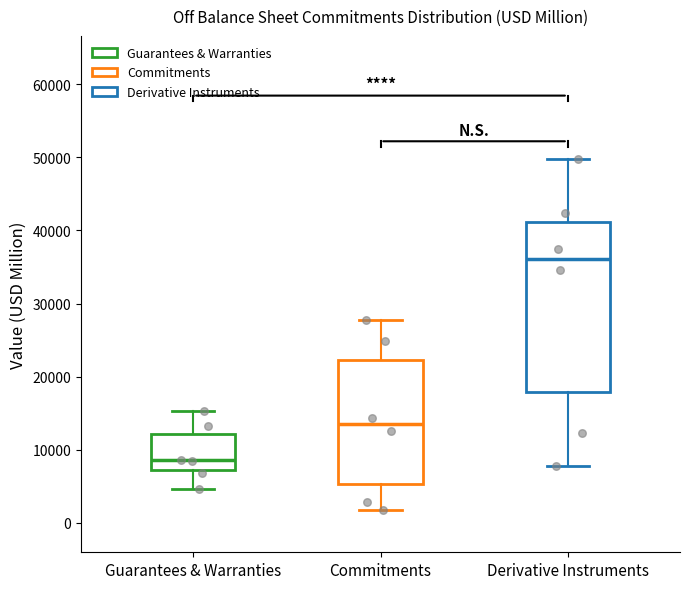

Reading left to right, transcribe this box plot: for each box, give where its median line is, the range the box spans, and where its two whiskers end, as read against the y-axis. The values are not printed on the chart, so give them approximately, as read against the axis.

Guarantees & Warranties: median 9000, box 7000 to 12000, whiskers 5000 to 15000
Commitments: median 14000, box 5000 to 22000, whiskers 2000 to 28000
Derivative Instruments: median 36000, box 18000 to 41000, whiskers 8000 to 50000